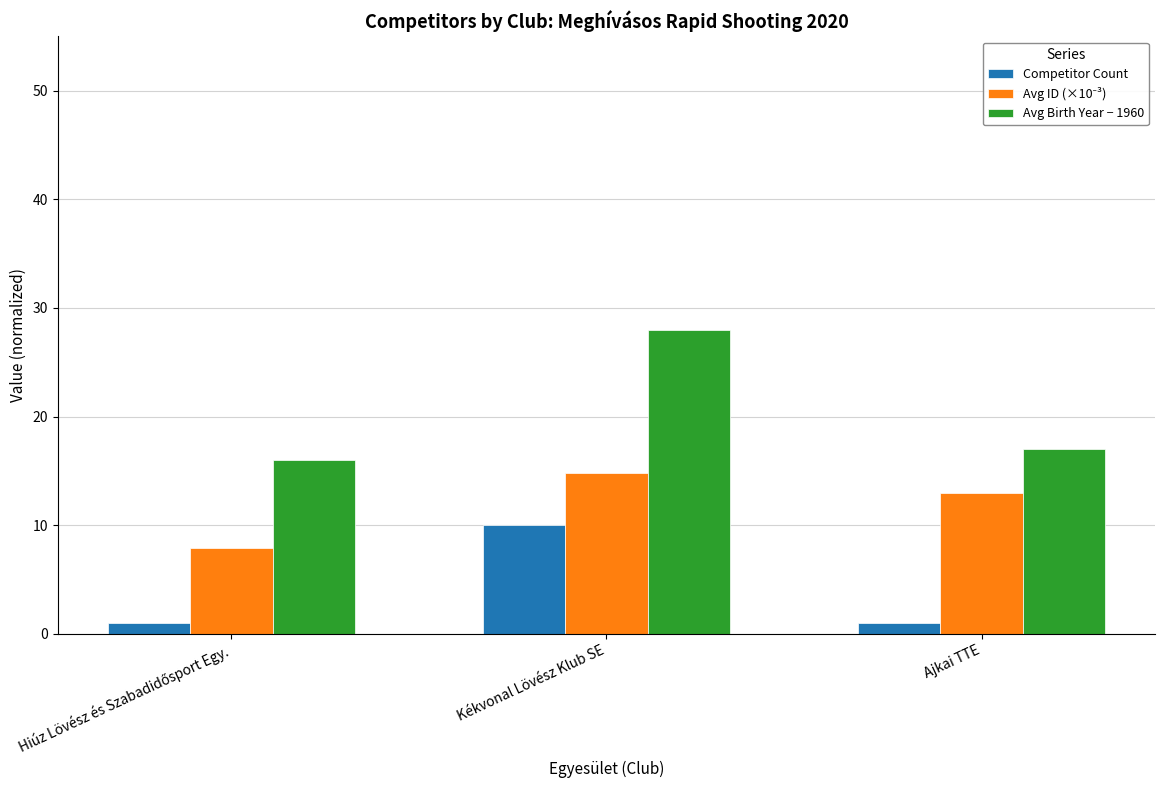

Which series changed the most between Kékvonal Lövész Klub SE and Ajkai TTE?

Avg Birth Year − 1960